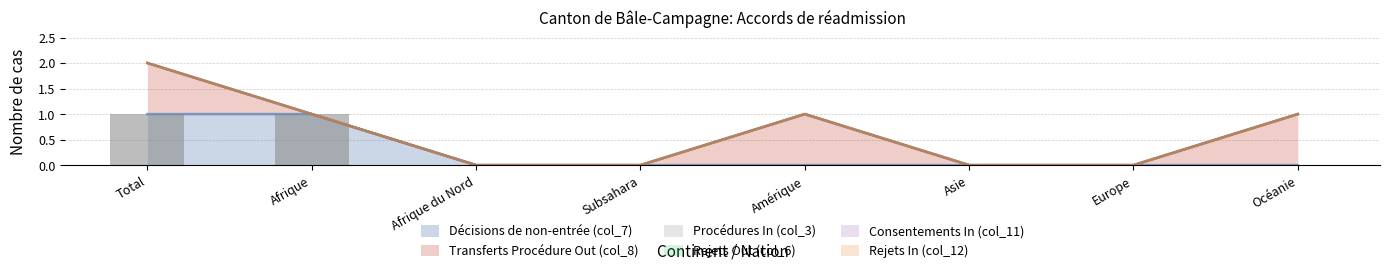

The value at Afrique is 1. True or false?

True